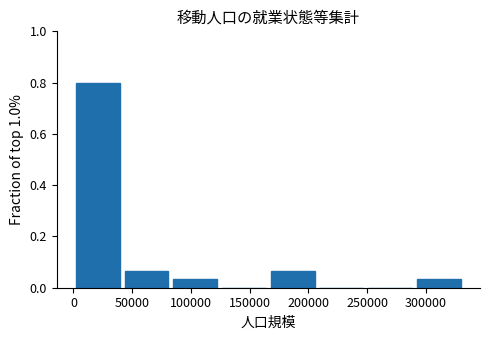

Which range on the x-axis has the tallest bar?

0 to 40000